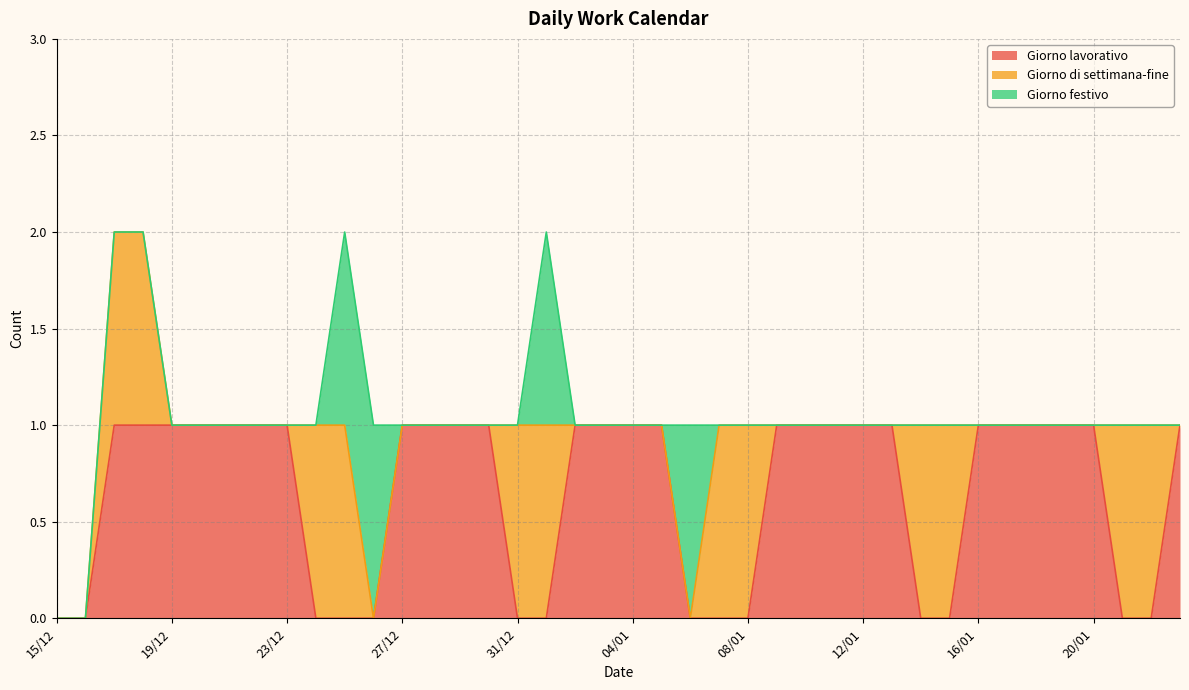

True or false: Giorno di settimana-fine has a value of 1 at 18/12.

False